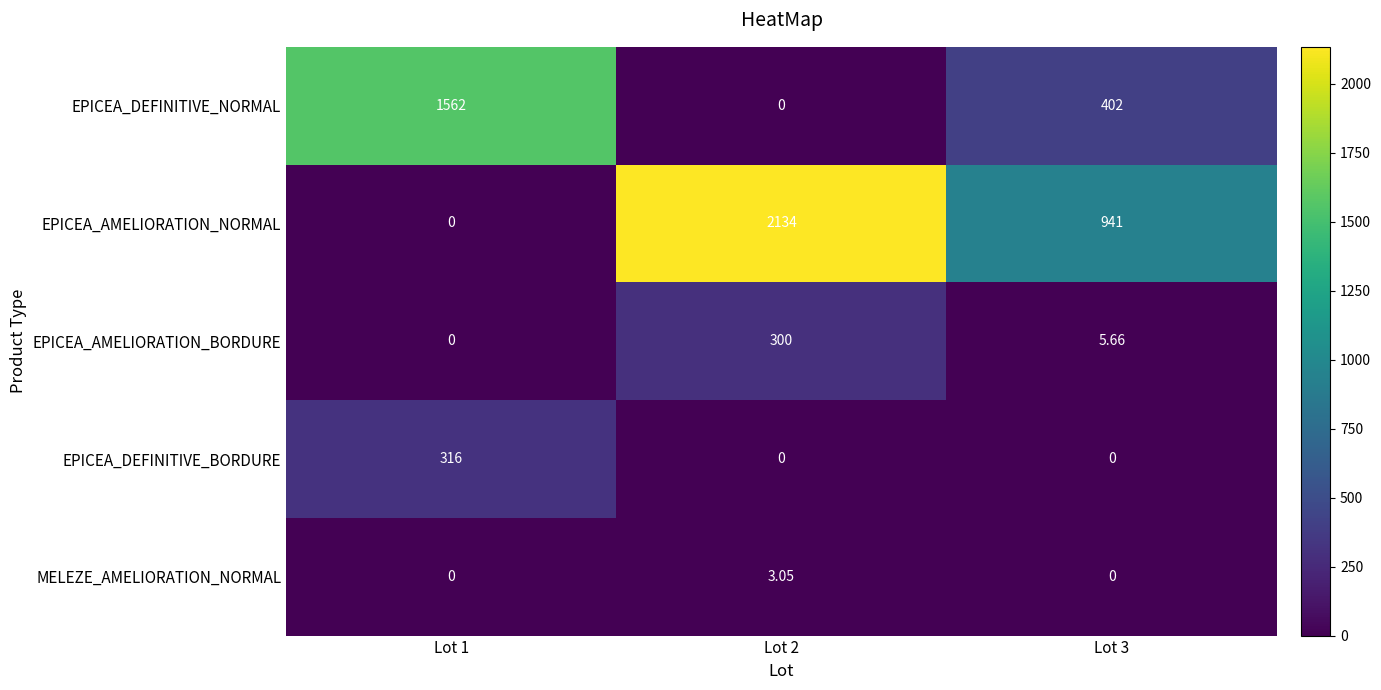

Which series has the largest range (max minus min)?

EPICEA_AMELIORATION_NORMAL